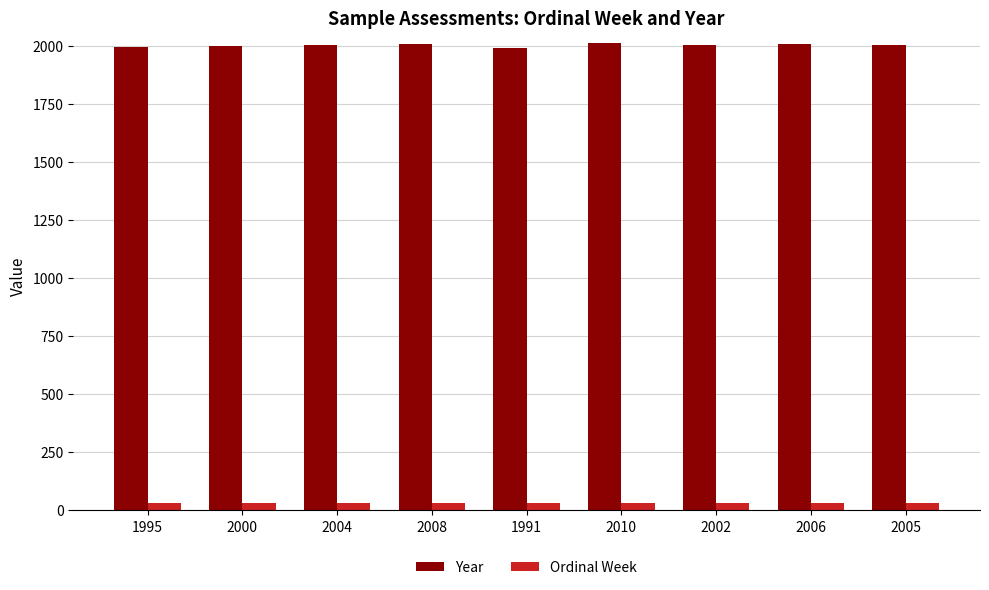

What is the sum of all Ordinal Week values?

270